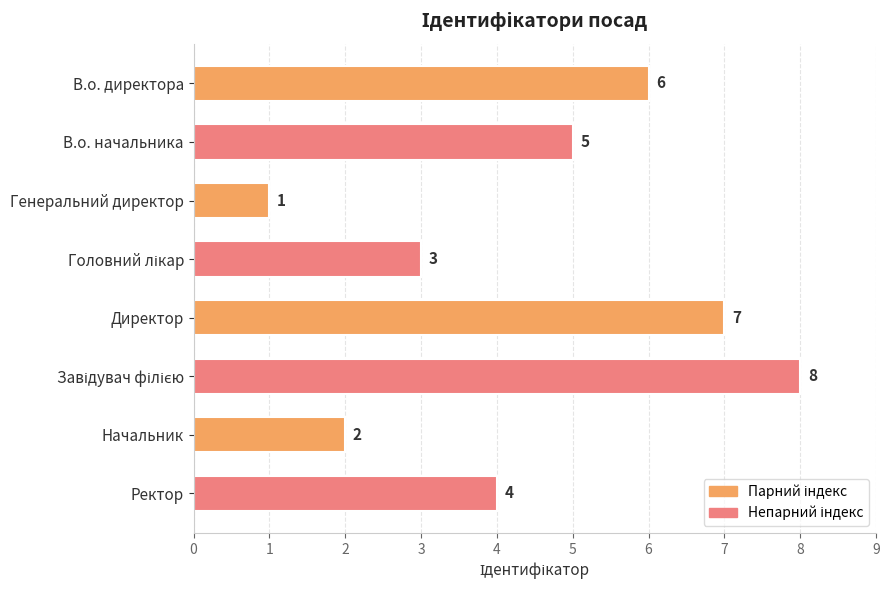

Reading top to bottom, extract all data points from this chart.

6	5	1	3	7	8	2	4